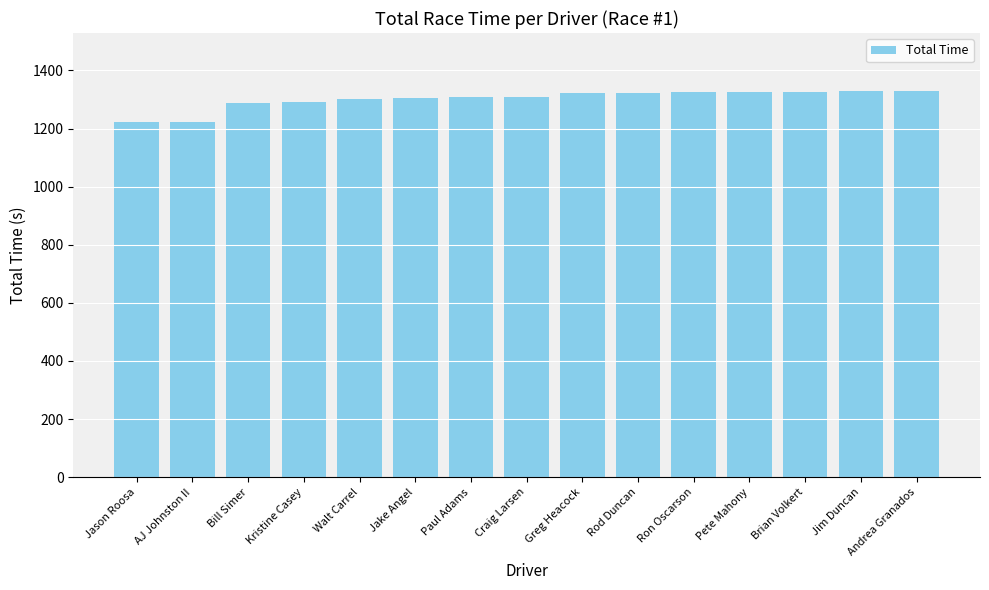

What is the minimum value shown in the chart?

1221.9